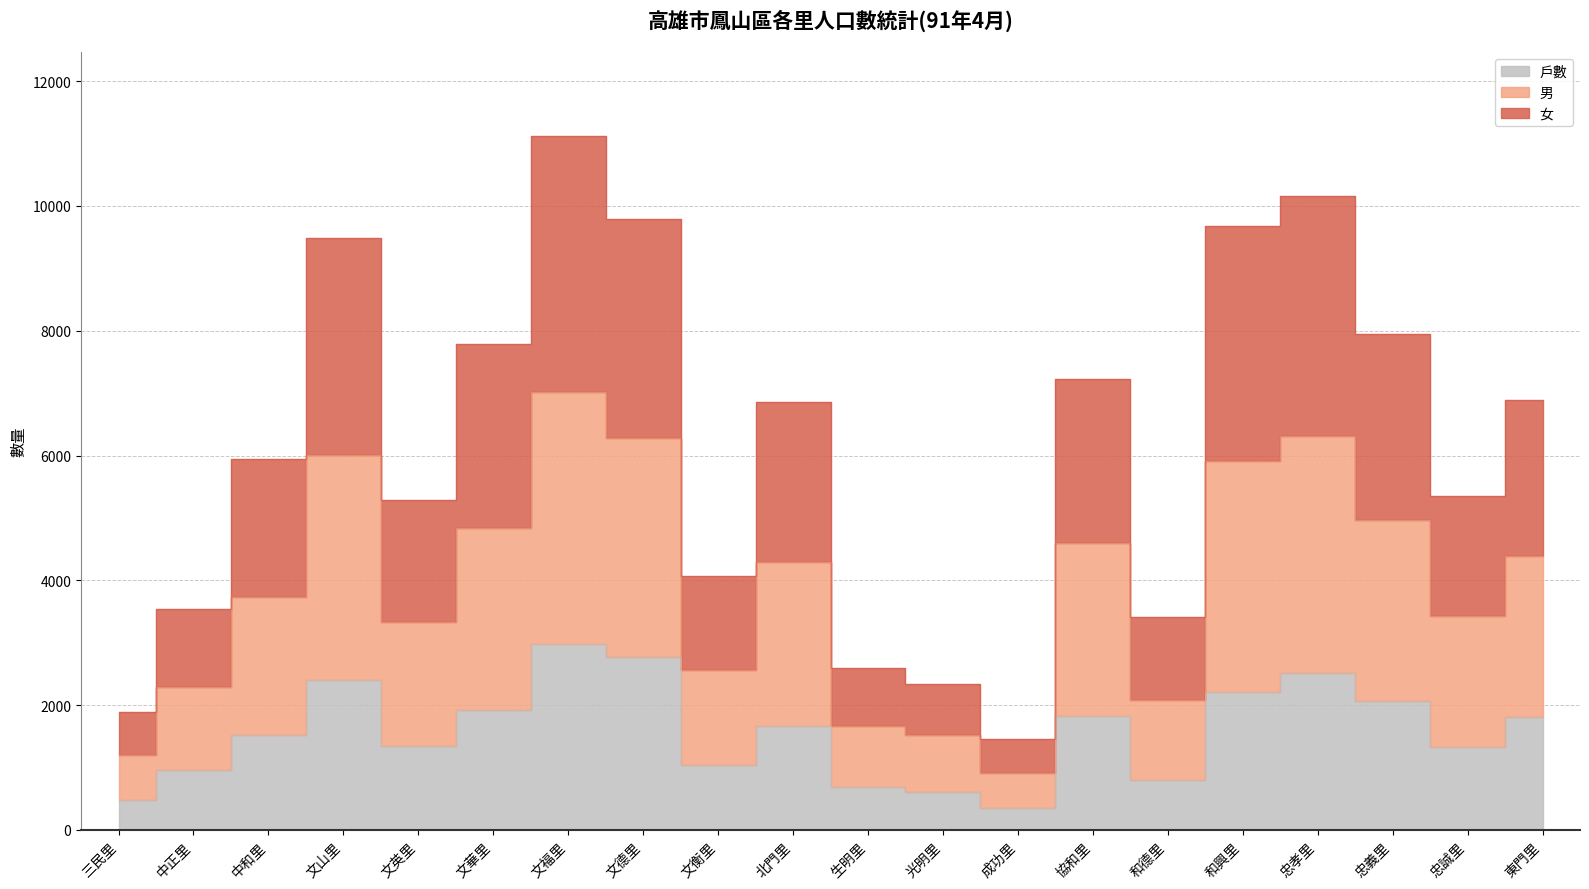

What position from the left is 中正里?

2